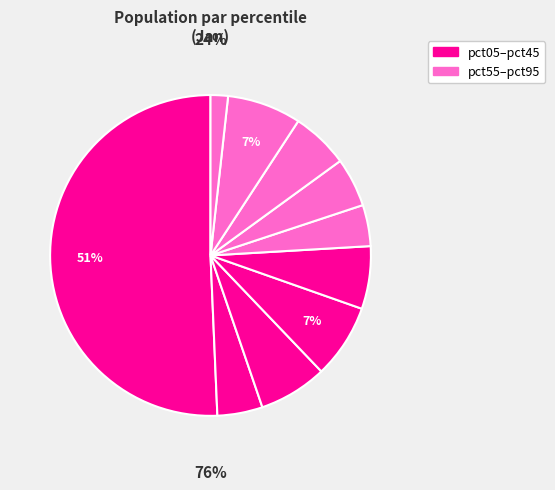

To the nearest percent, what portion does pct15 represent?

5%